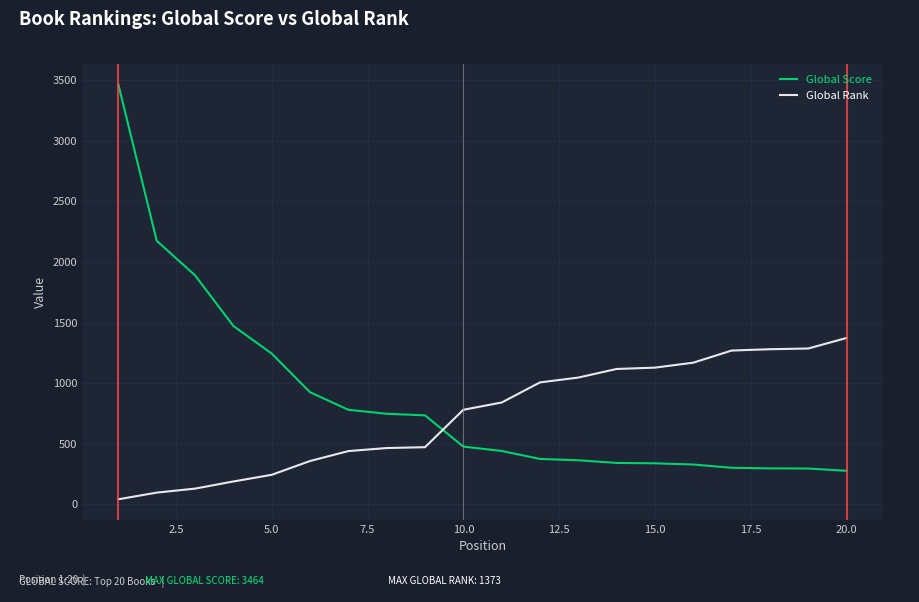

List the series in order of their peak value, highest first.

Global Score, Global Rank